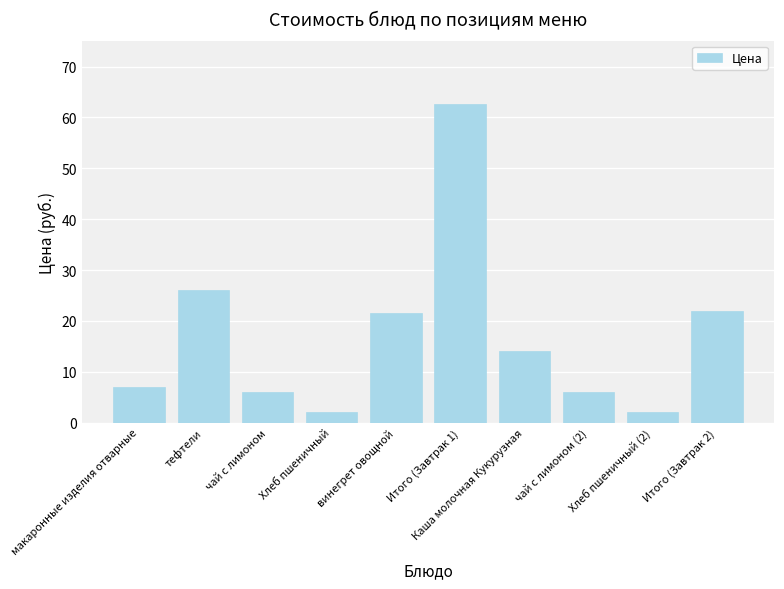

Read the value at Хлеб пшеничный (2).

2.0